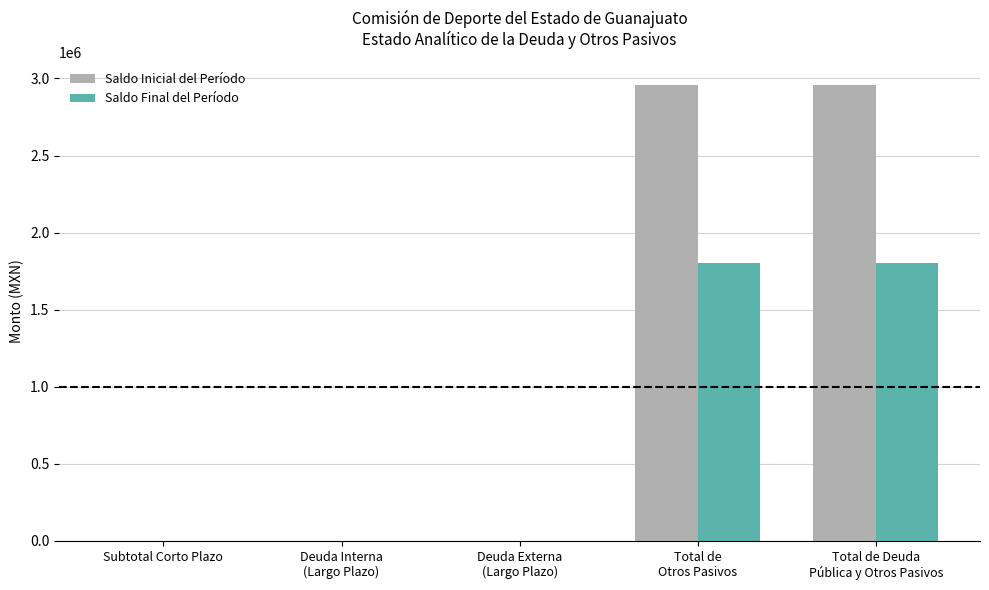

What is the maximum value for Saldo Inicial del Período?

2959349.8